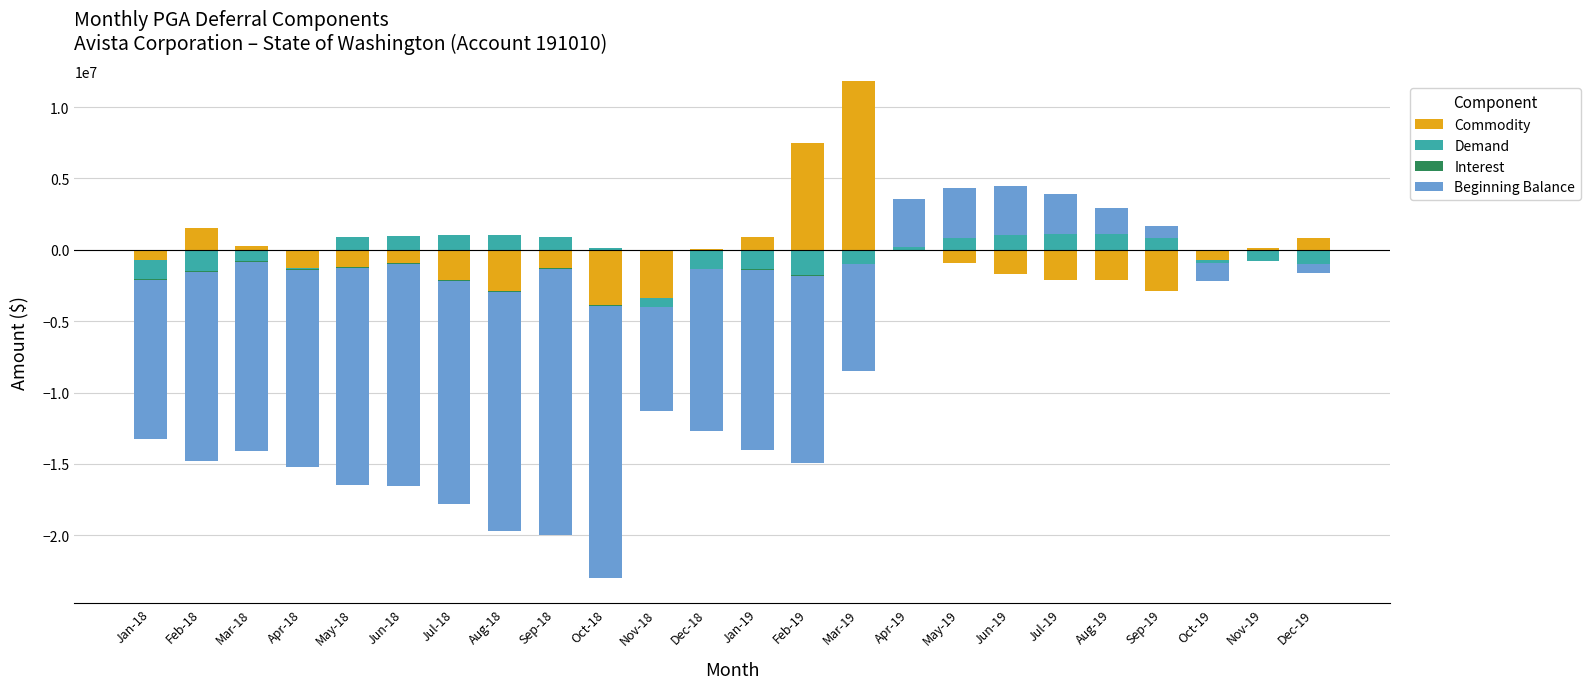

How many bars are there in total?

96